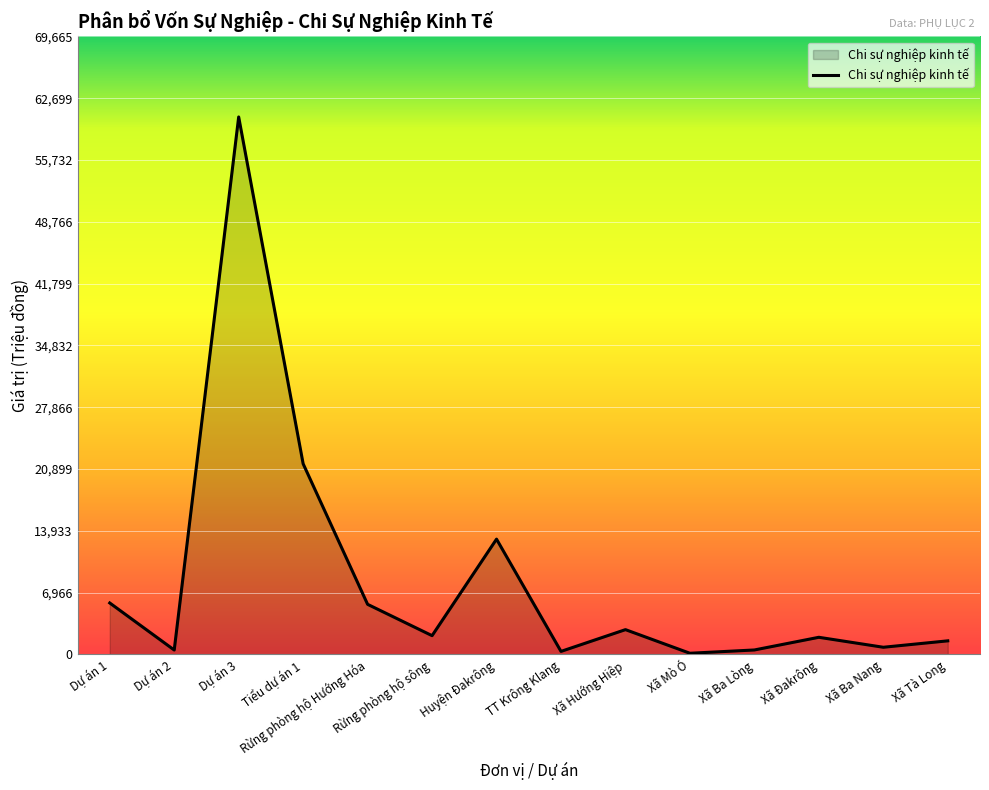

Is it true that the value at Huyện Đakrông is 12999.0?

True